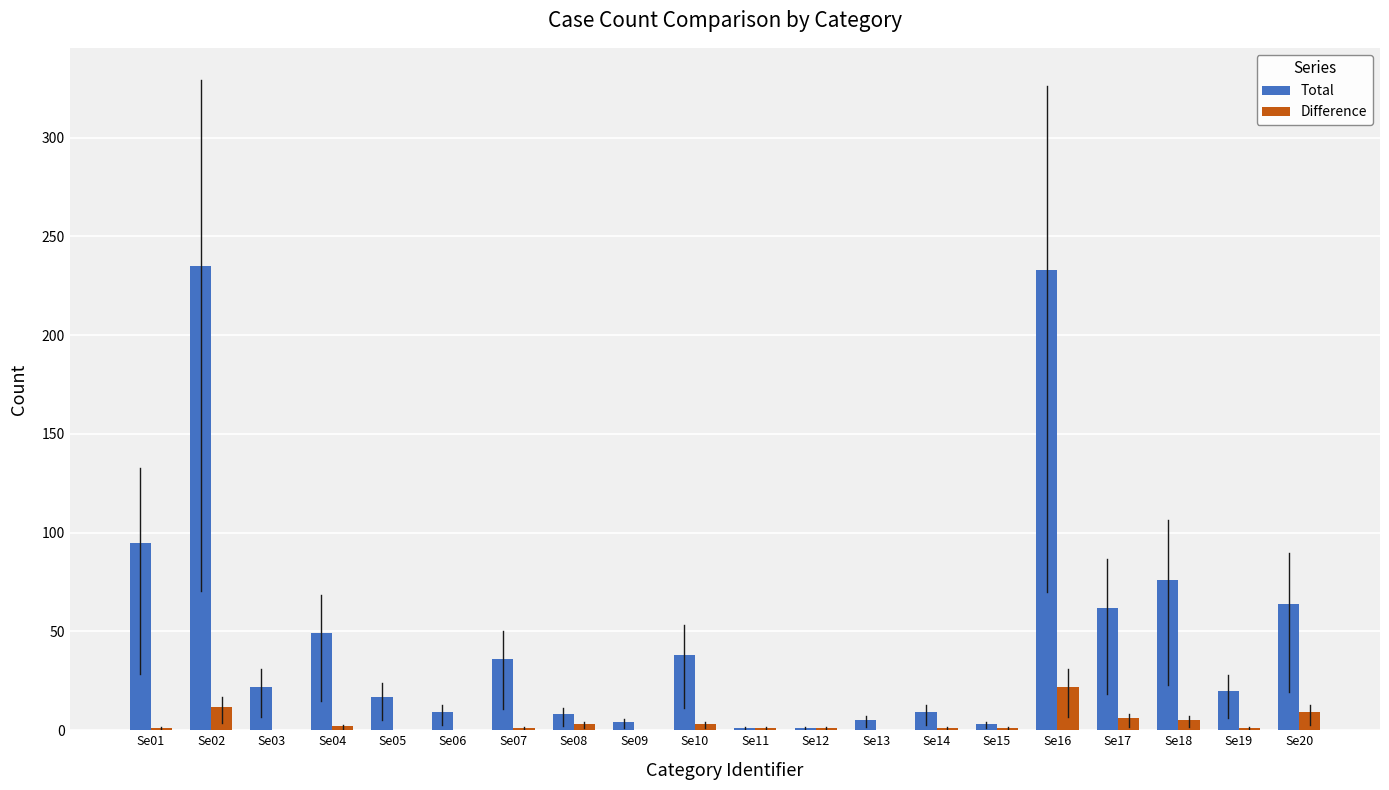

Is it true that Total equals 36 at Se07?

True